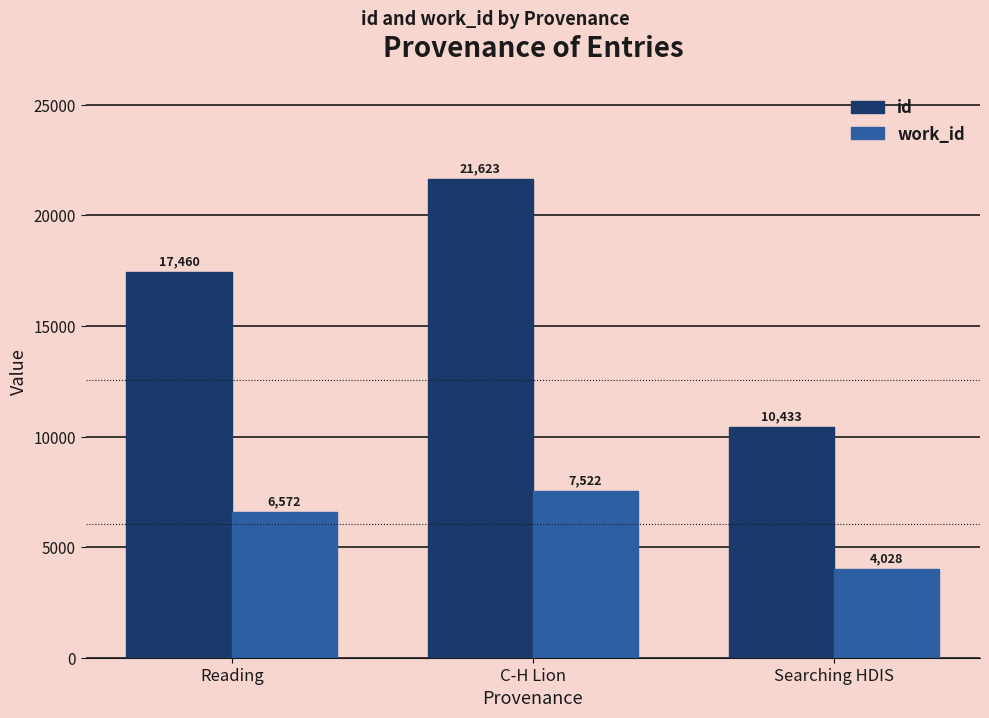

Reading left to right, transcribe all the data shown in this chart.

id: 17460	21623	10433
work_id: 6572	7522	4028